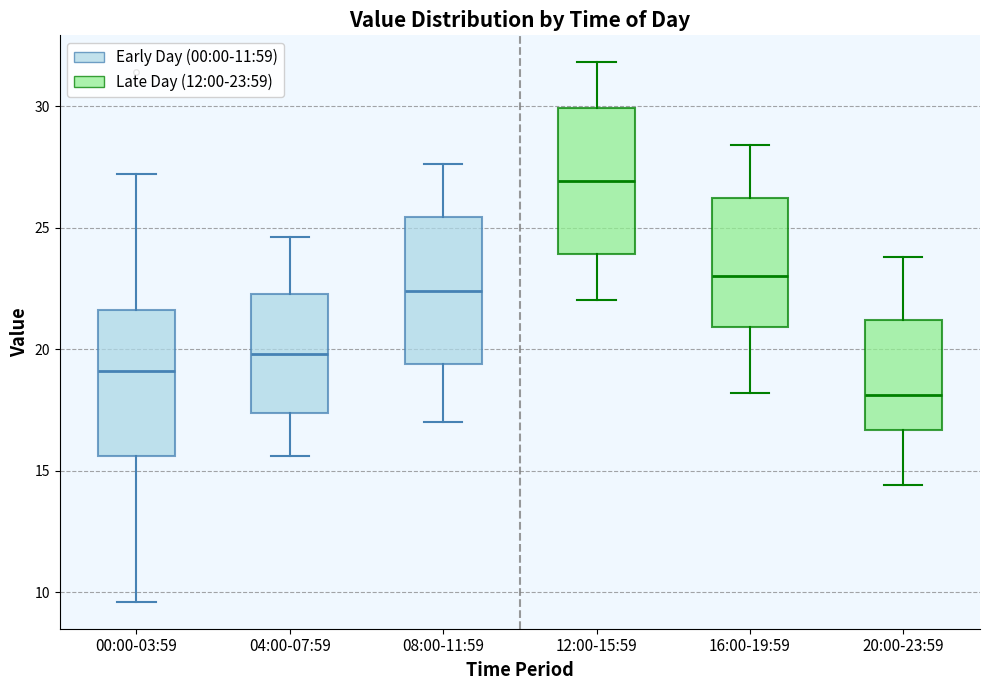

Which box has the lowest median line?

20:00-23:59